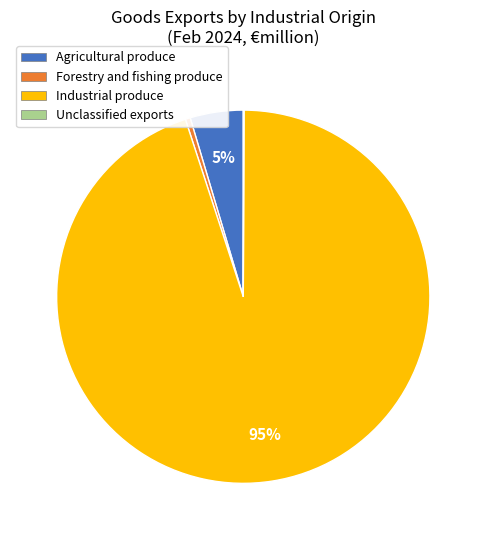

Between Industrial produce and Forestry and fishing produce, which is larger?

Industrial produce